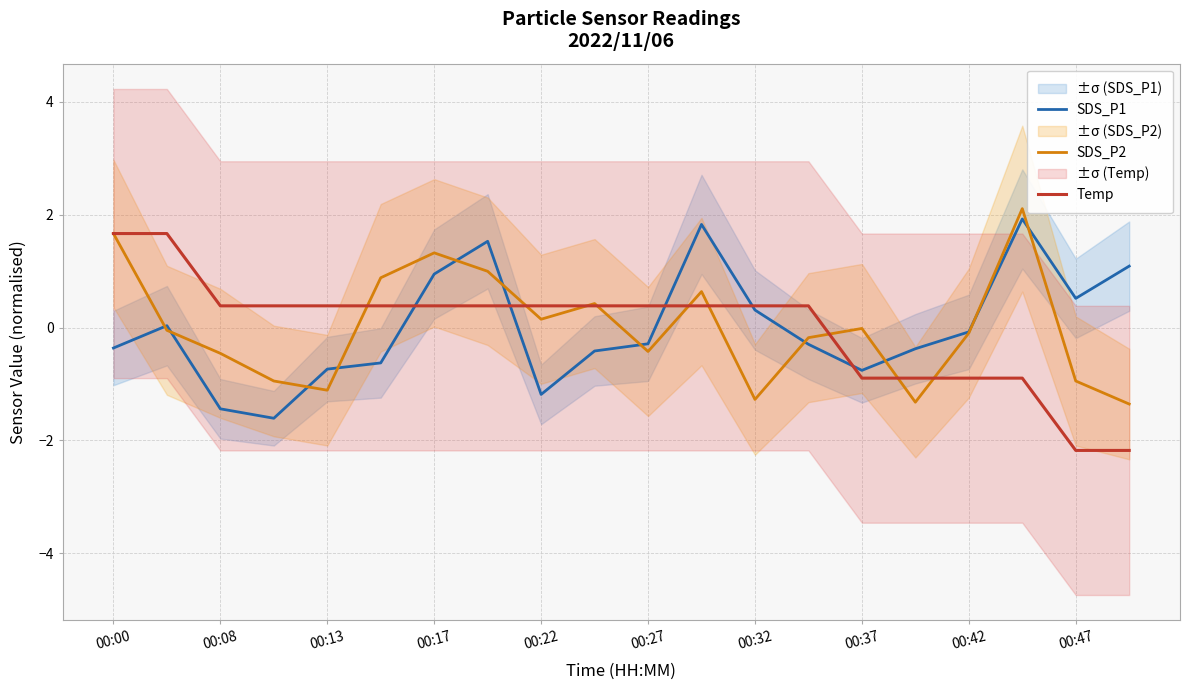

Is the value of Temp at 00:00 greater than the value of SDS_P1 at 00:47?

Yes